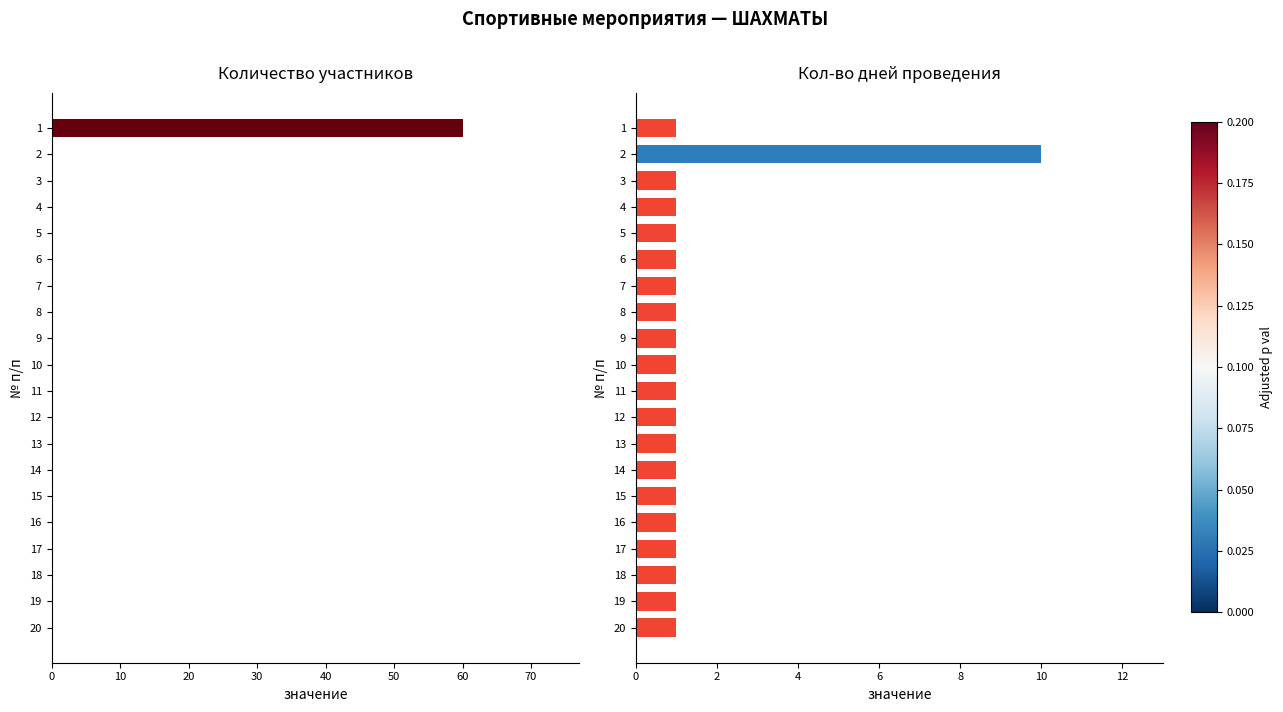

How many groups of bars are there?

20